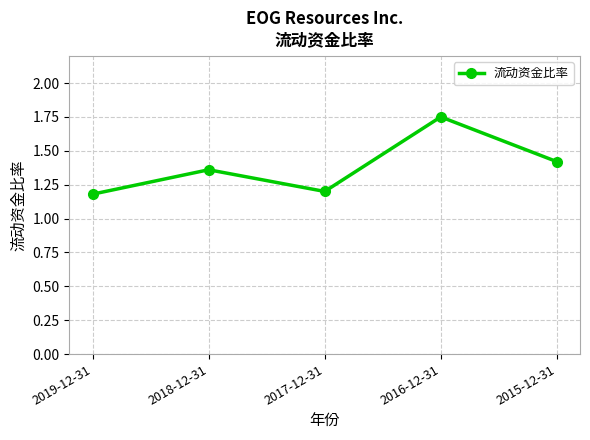

Between 2019-12-31 and 2016-12-31, which is larger?

2016-12-31